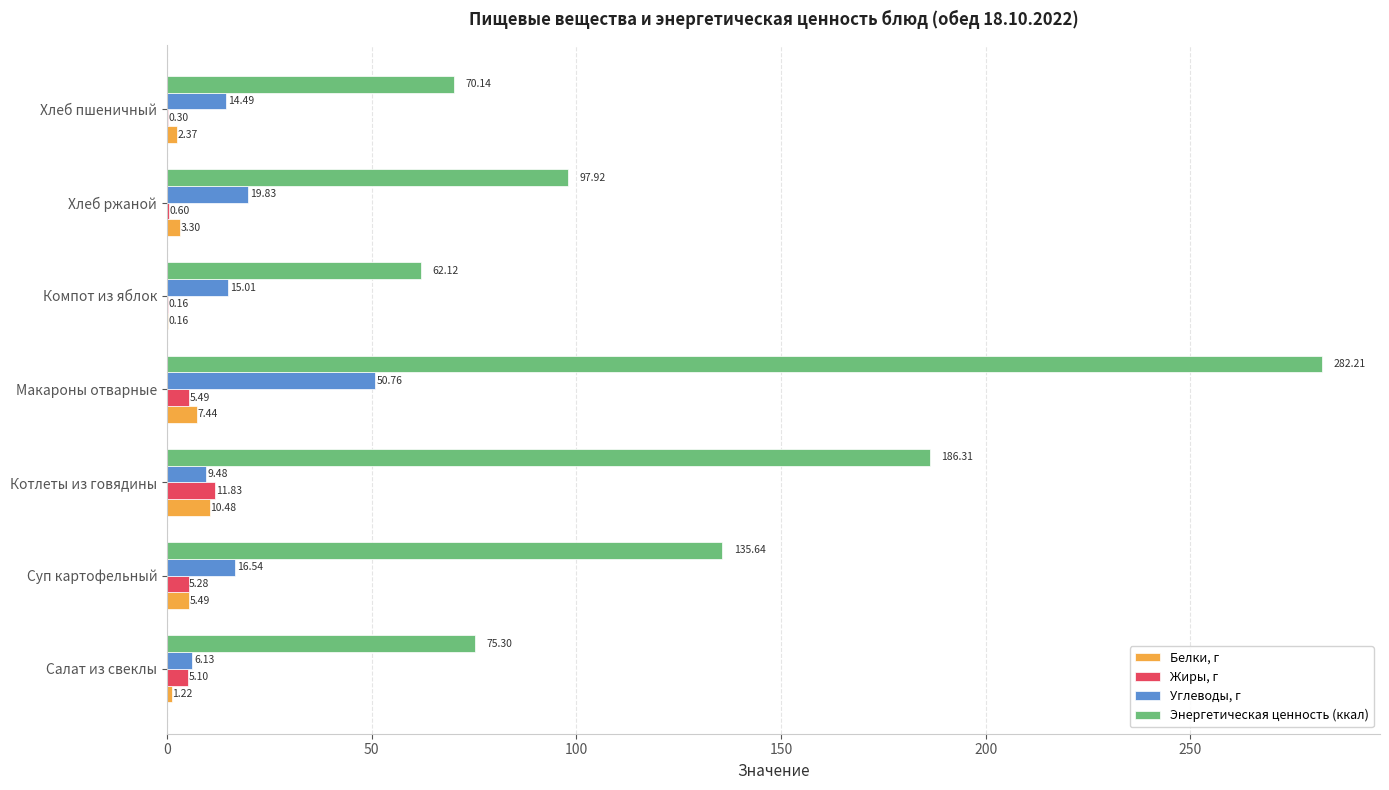

Where is Белки, г nearest to the value 5?

Суп картофельный